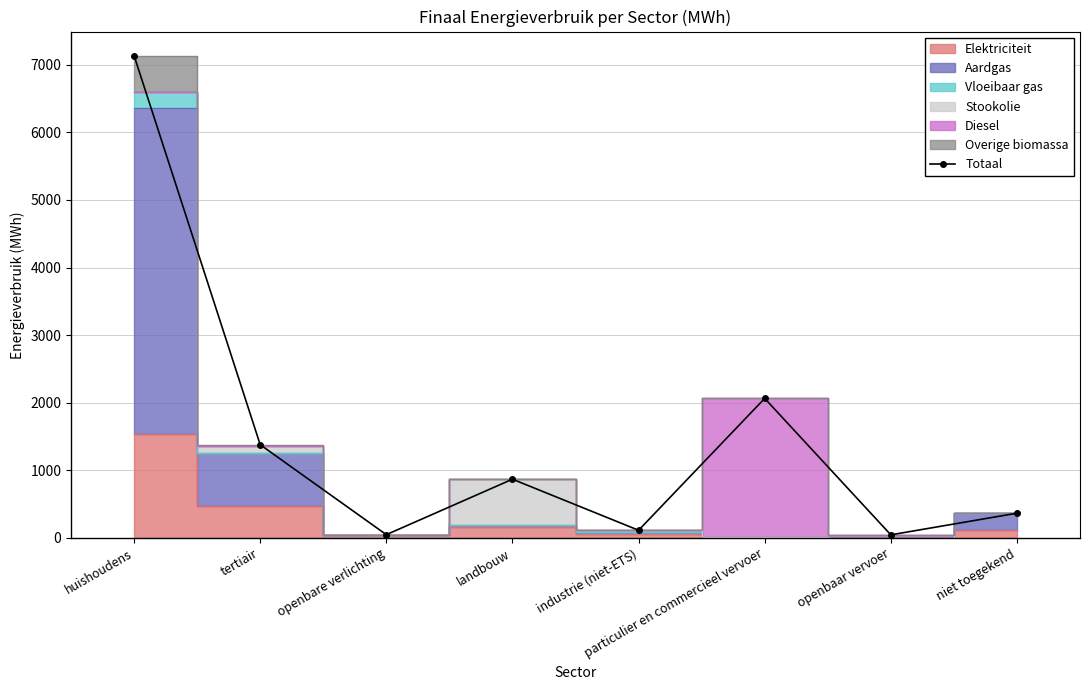

How many lines are shown in the chart?

1